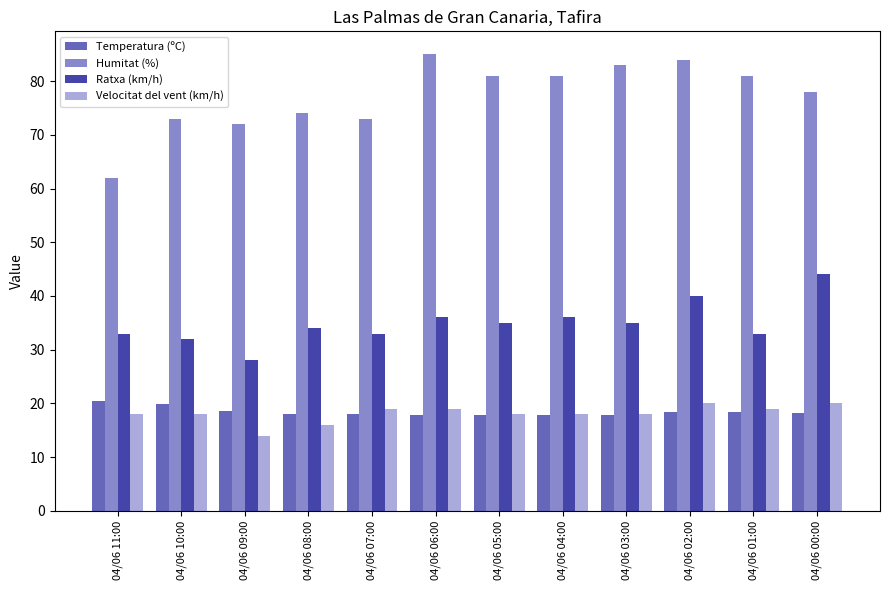

What is the label of the 11th bar from the left?

04/06 01:00